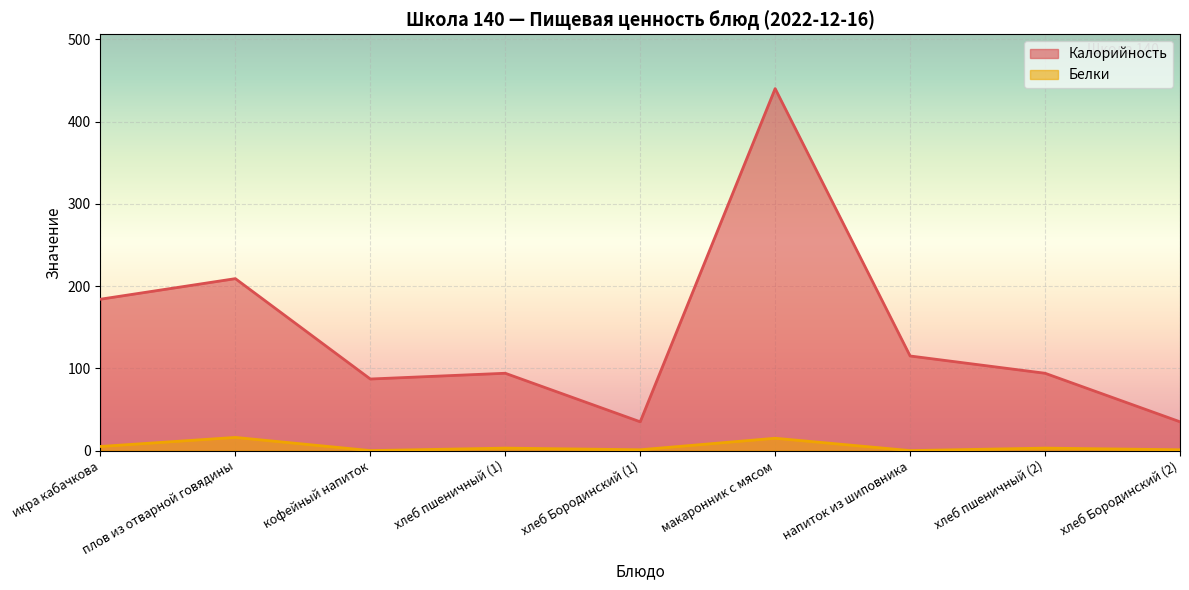

Which series changed the most between икра кабачкова and макаронник с мясом?

Калорийность